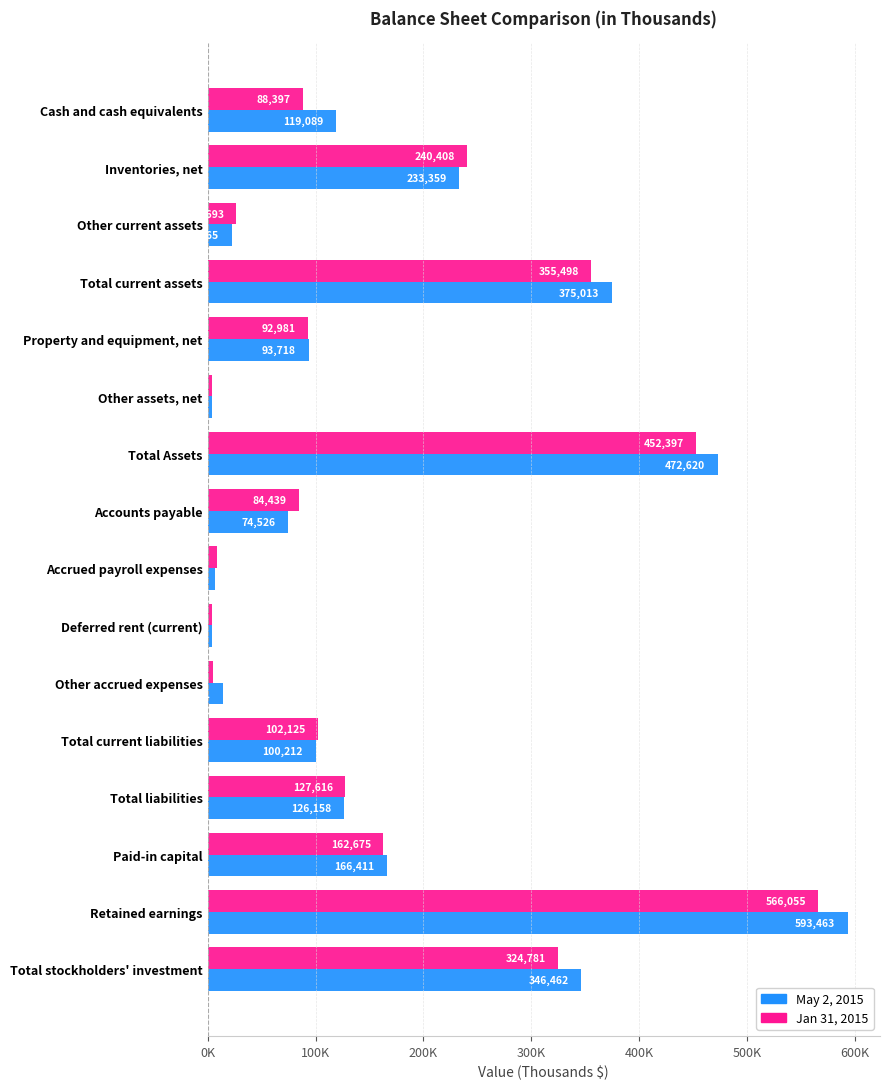

What are all the series names shown in the legend?

May 2, 2015, Jan 31, 2015